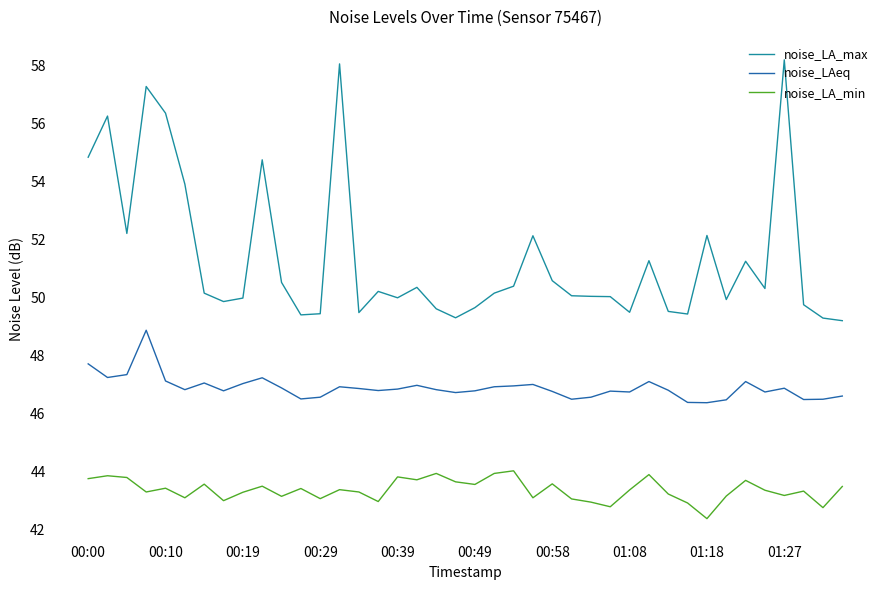

What is the lowest value of the noise_LA_min series?

42.4